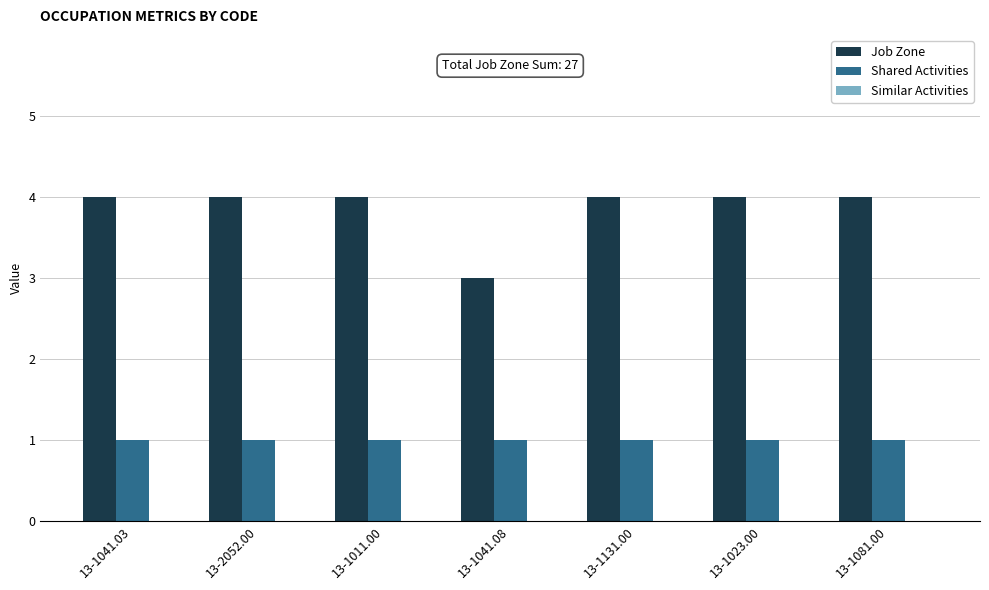

How many bars are there in each group?

2